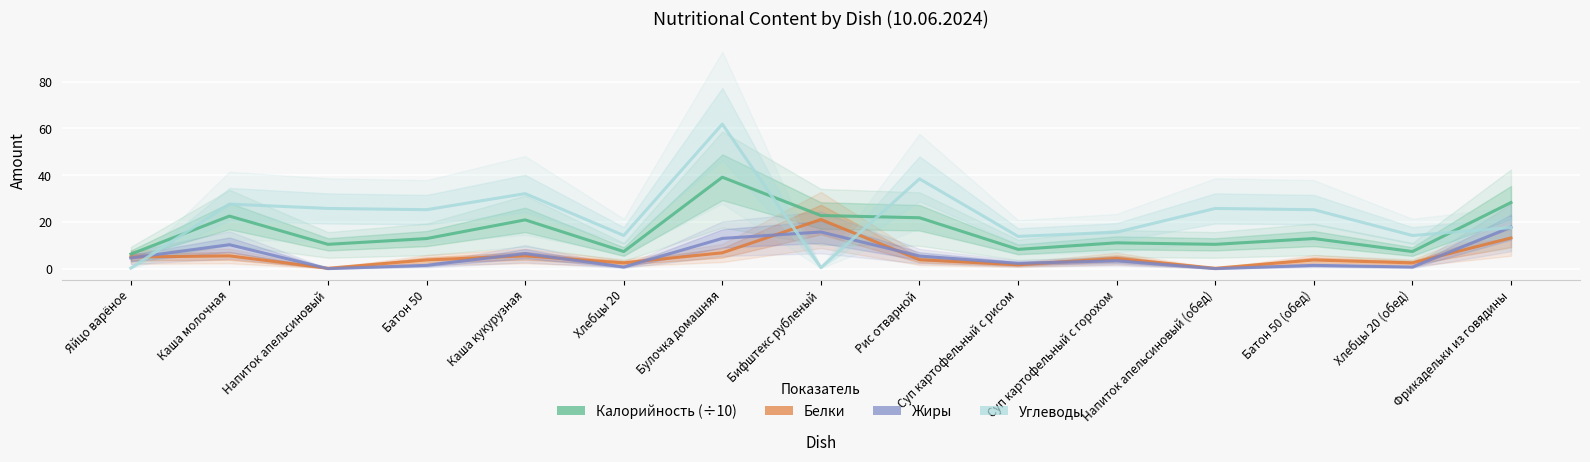

What are all the series names shown in the legend?

Калорийность (÷10), Белки, Жиры, Углеводы